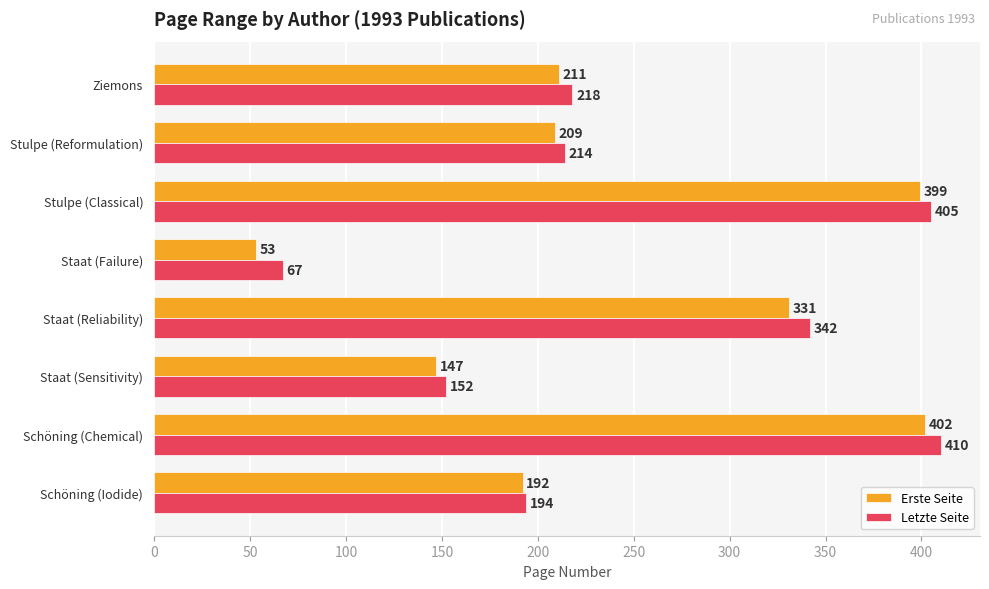

What is the spread (max minus min) of values at Staat (Reliability)?

11